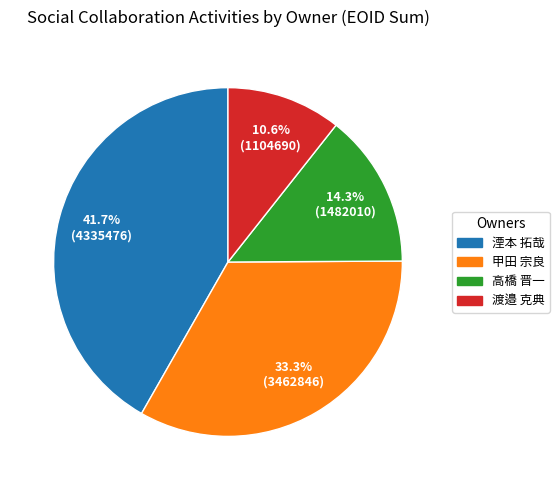

Does any single category account for the majority?

No